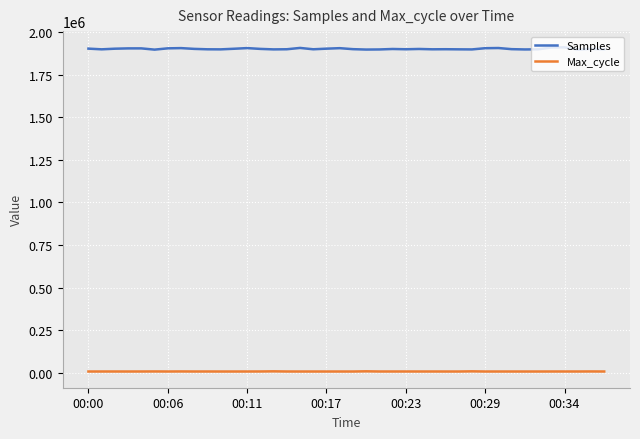

List the series in order of their peak value, highest first.

Samples, Max_cycle